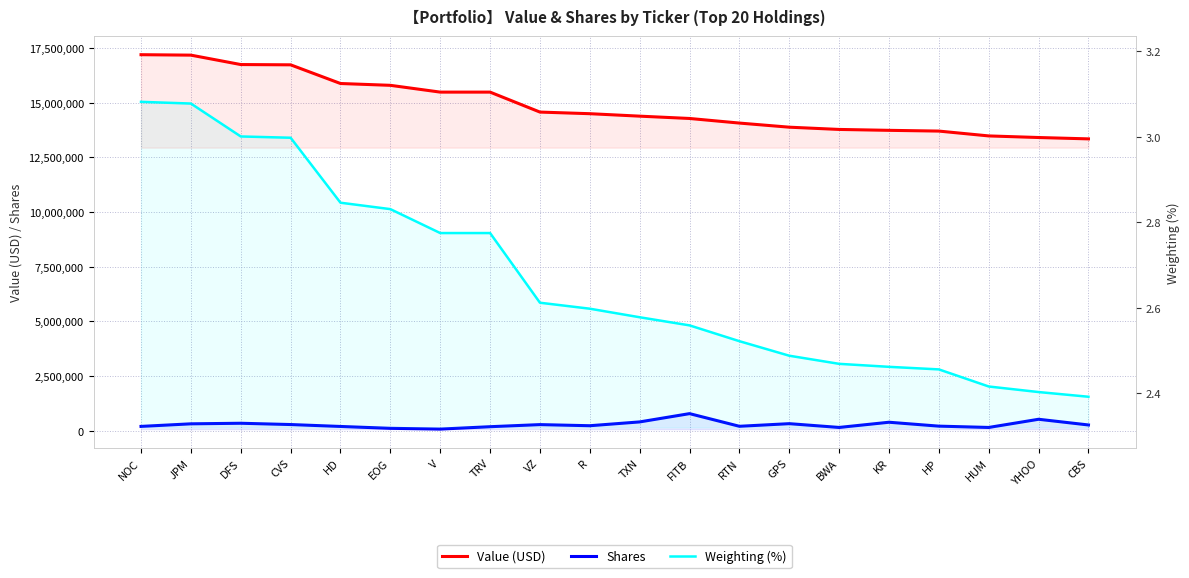

At which category does Shares reach its first local valley?

V